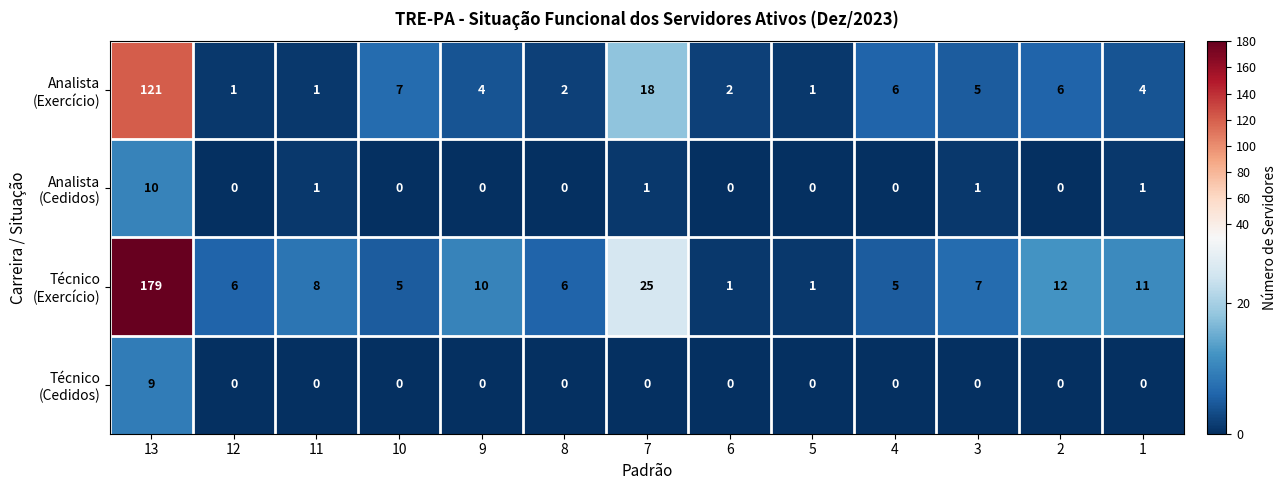

Which label corresponds to the largest value in the chart?

13